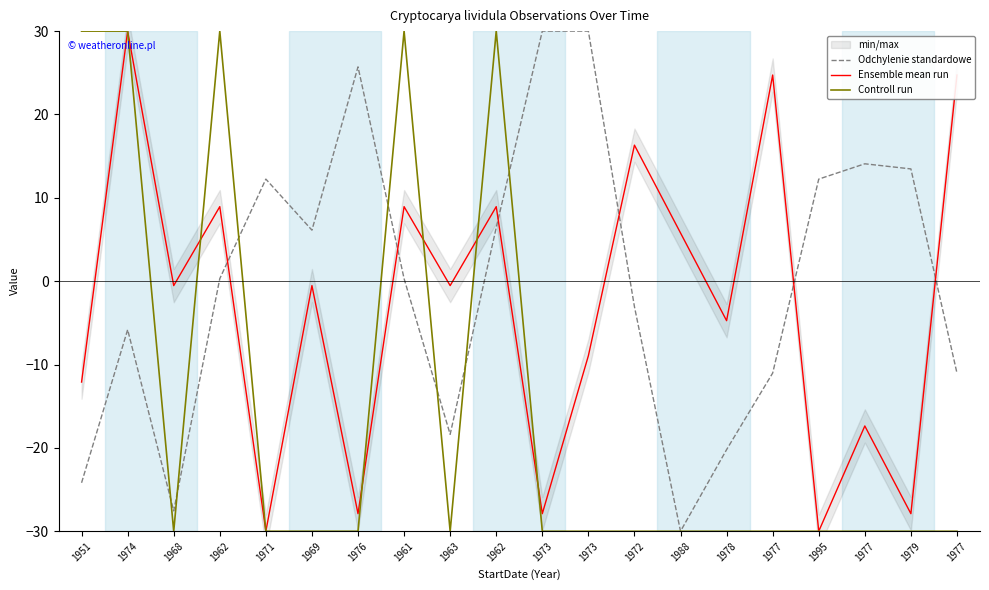

How many values in the Odchylenie standardowe series are below 0?

9